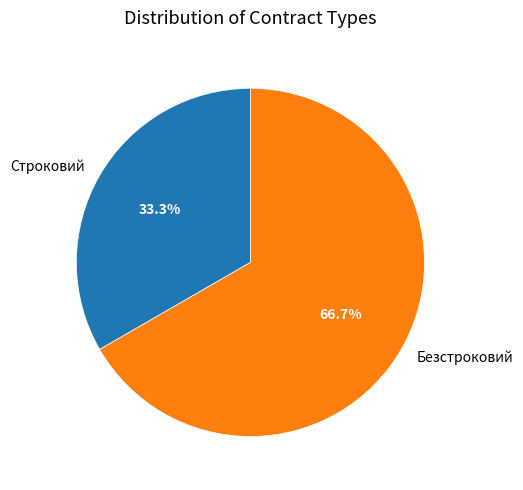

Which category has the smallest portion of the pie?

Строковий